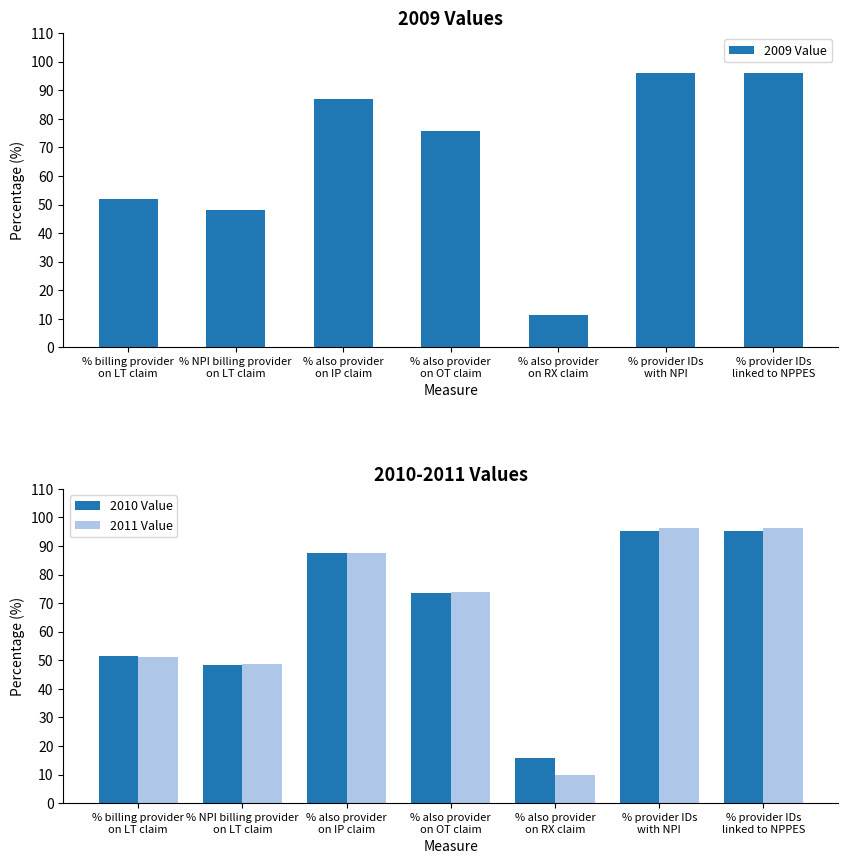

What is the label of the 5th bar from the left?

% also provider
on RX claim